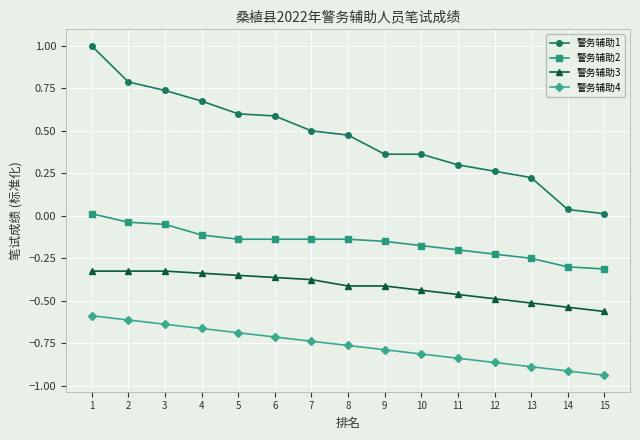

Rank the series by their maximum value, from lowest to highest.

警务辅助4, 警务辅助3, 警务辅助2, 警务辅助1